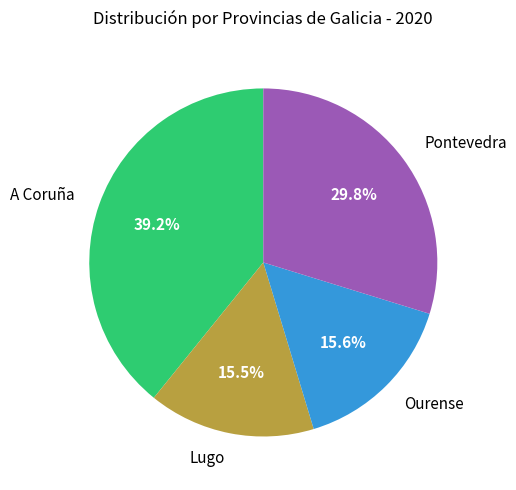

To the nearest percent, what percentage of the pie is Ourense?

16%